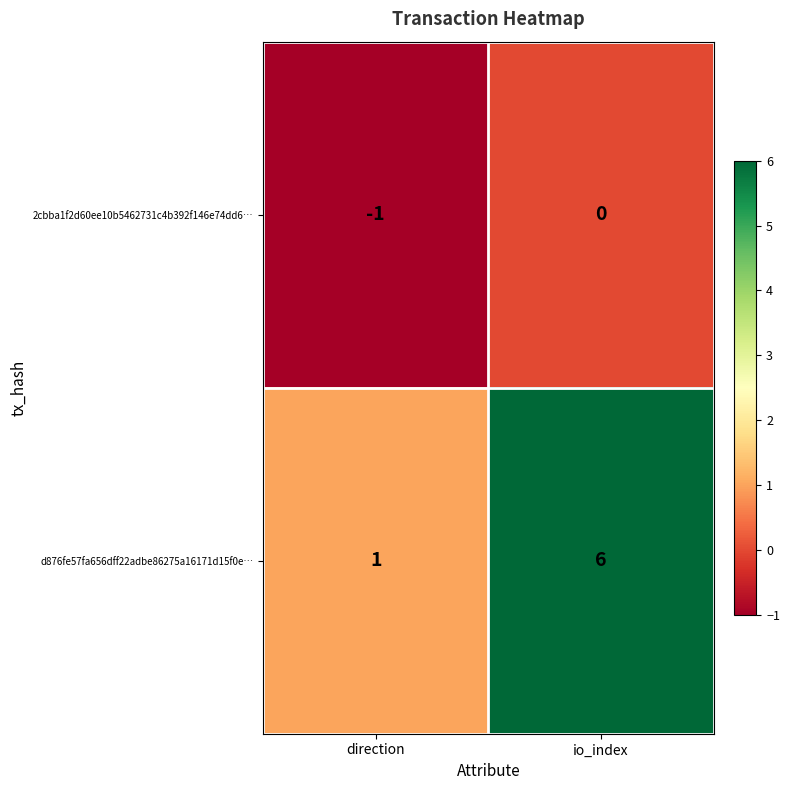

Reading right to left, transcribe all the data shown in this chart.

2cbba1f2d60ee10b5462731c4b392f146e74dd6…: 0	-1
d876fe57fa656dff22adbe86275a16171d15f0e…: 6	1